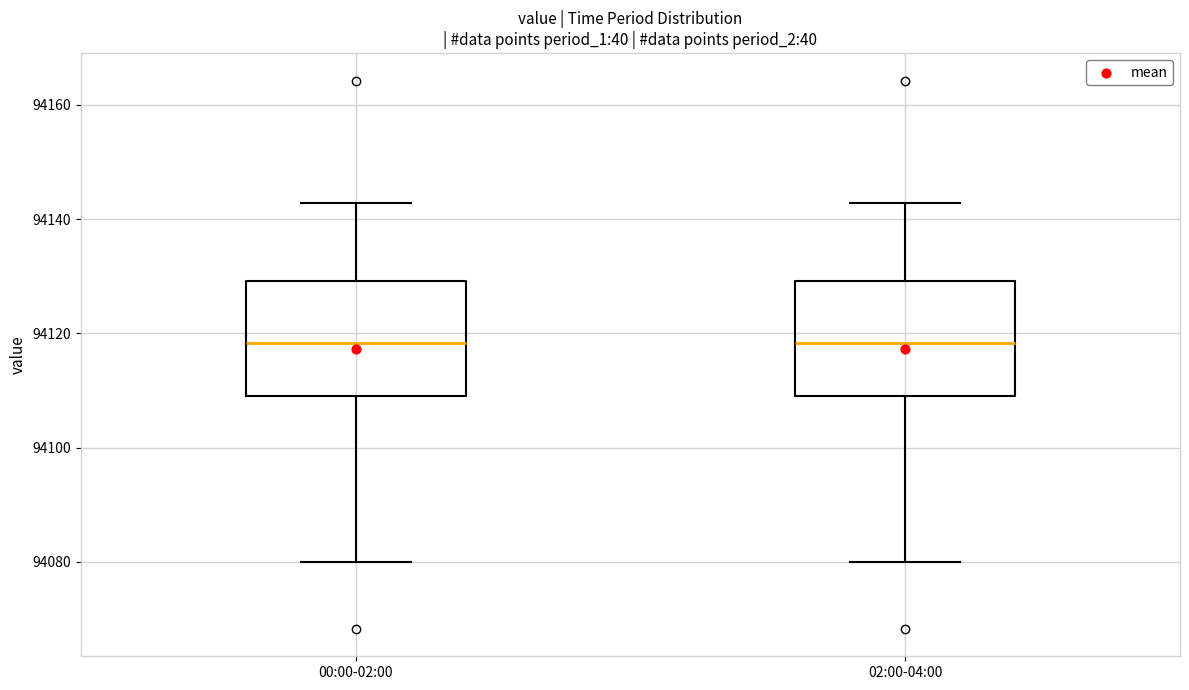

Where does the upper whisker of the box for 02:00-04:00 end on the y-axis? The values are not printed on the chart, so give them approximately, as read against the axis.

94142